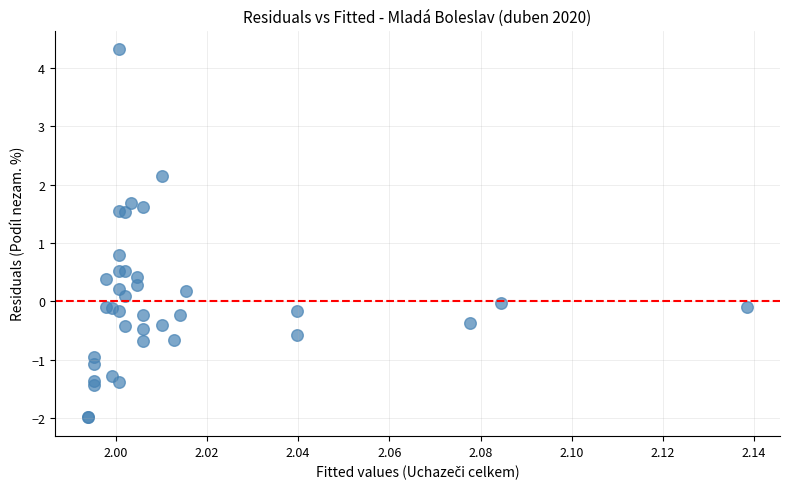

What Y value in the scatter plot is closest to 1?

0.8